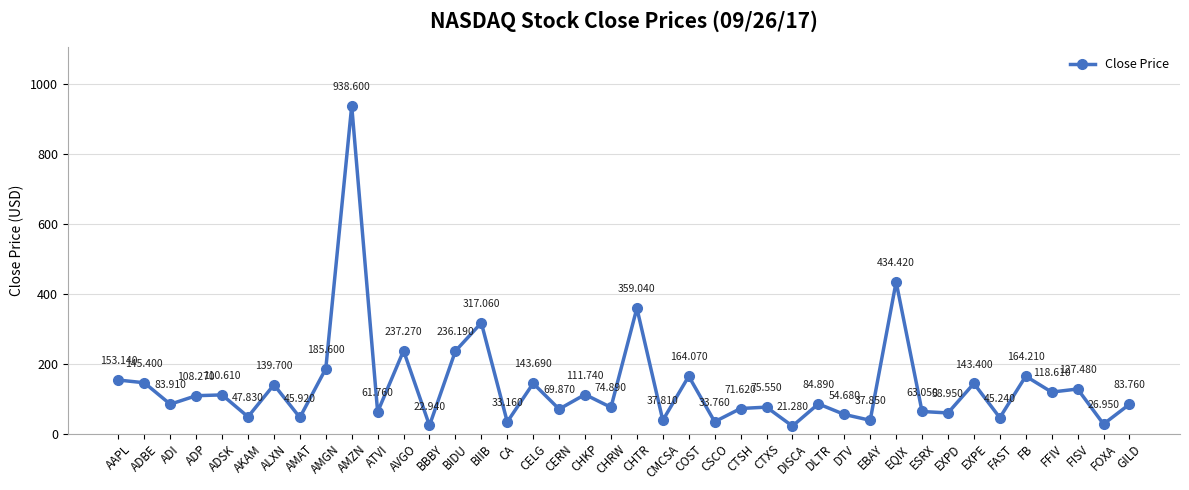

What is the label of the 32nd point from the left?

ESRX